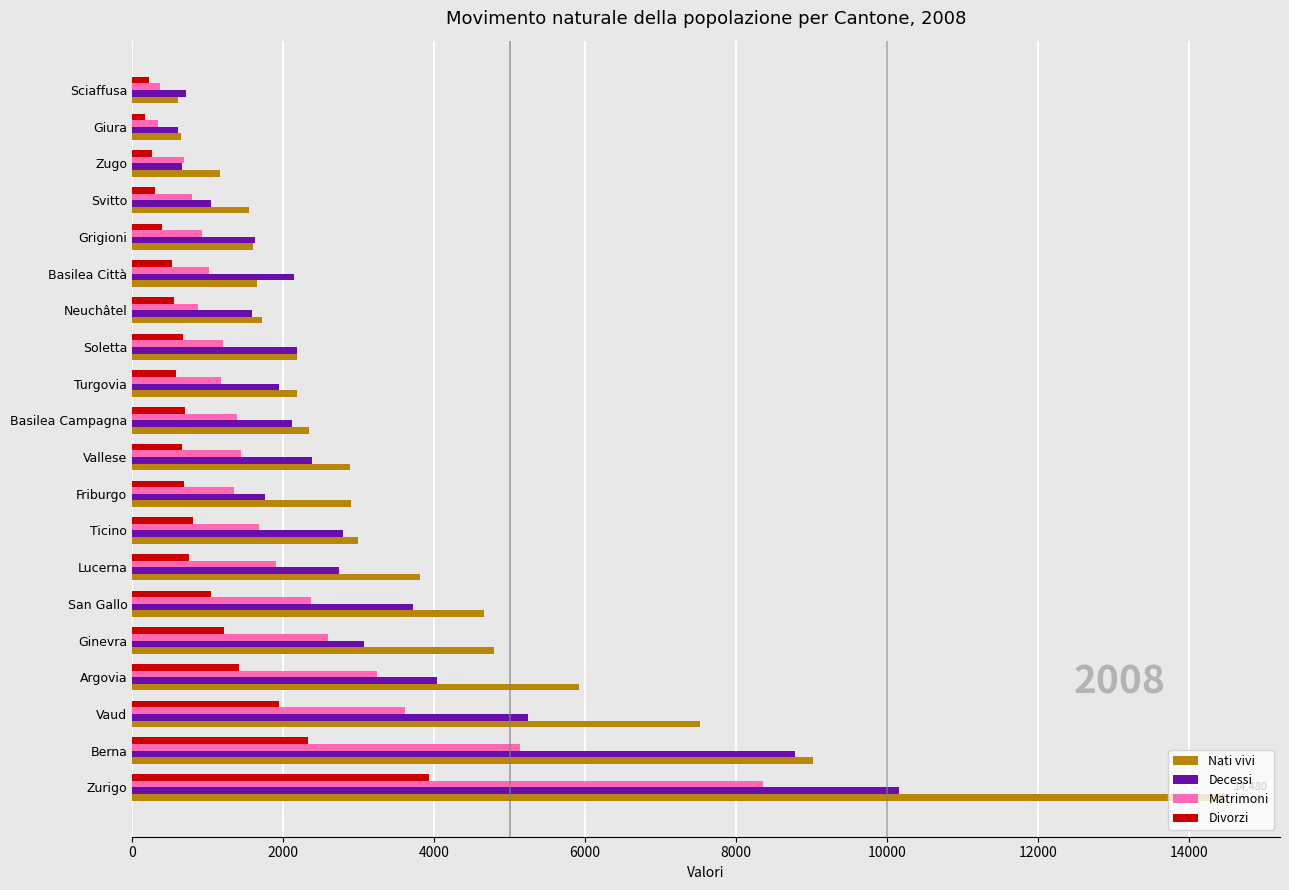

What is the difference between the maximum and minimum values in the Divorzi series?

3756